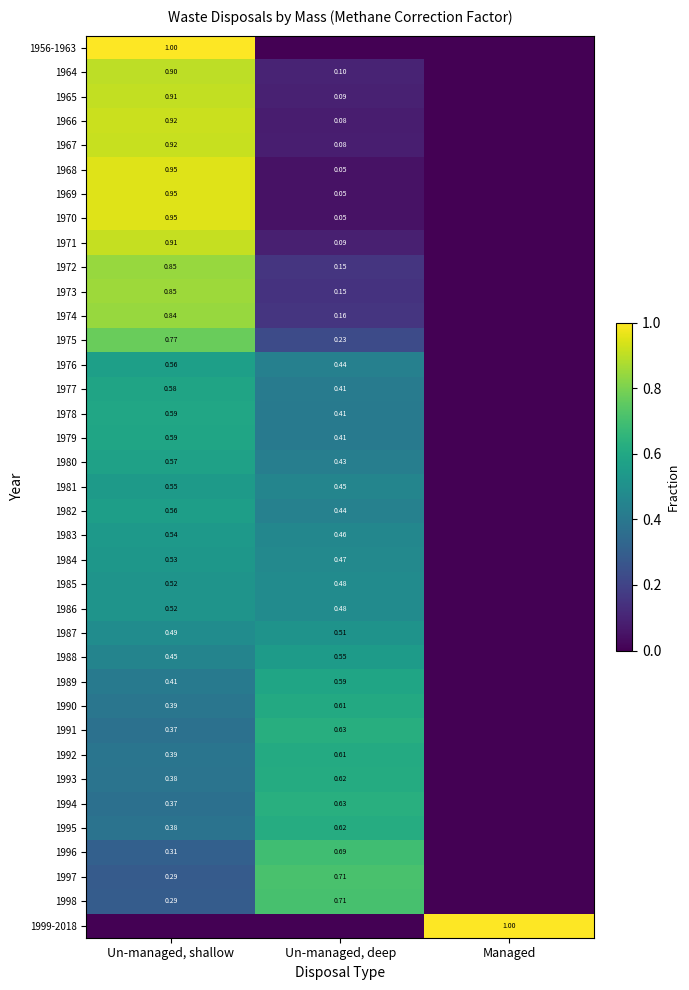

Is the value of 1964 at Un-managed, deep greater than the value of 1980 at Un-managed, shallow?

No